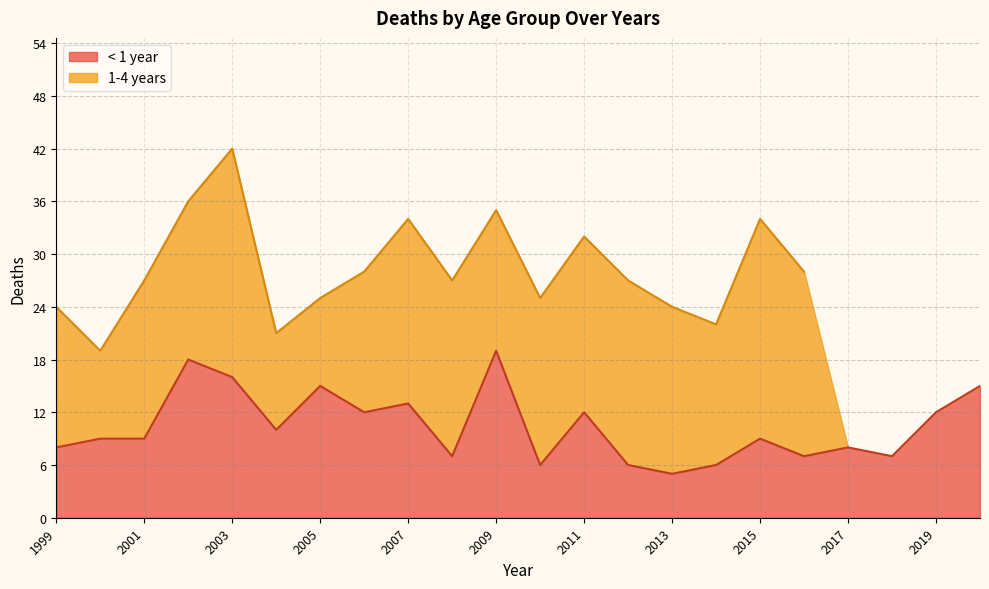

How many points are lower than both their immediate neighbors (excluding endpoints)?

7